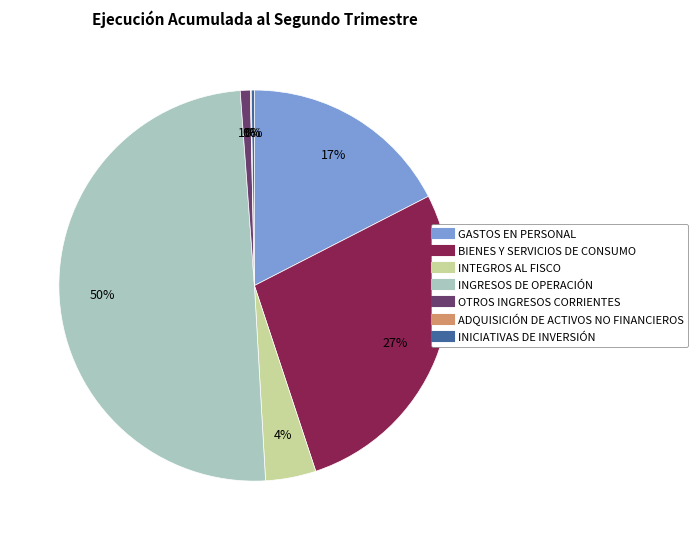

To the nearest percent, what is the average slice percentage?

14%